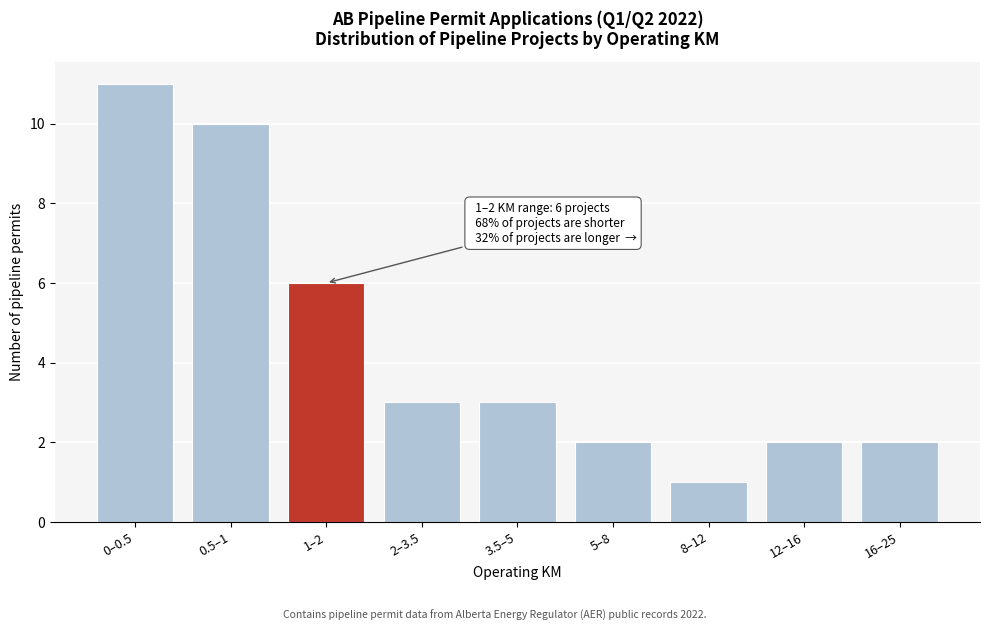

Reading left to right, list all the values displayed in this chart.

11	10	6	3	3	2	1	2	2